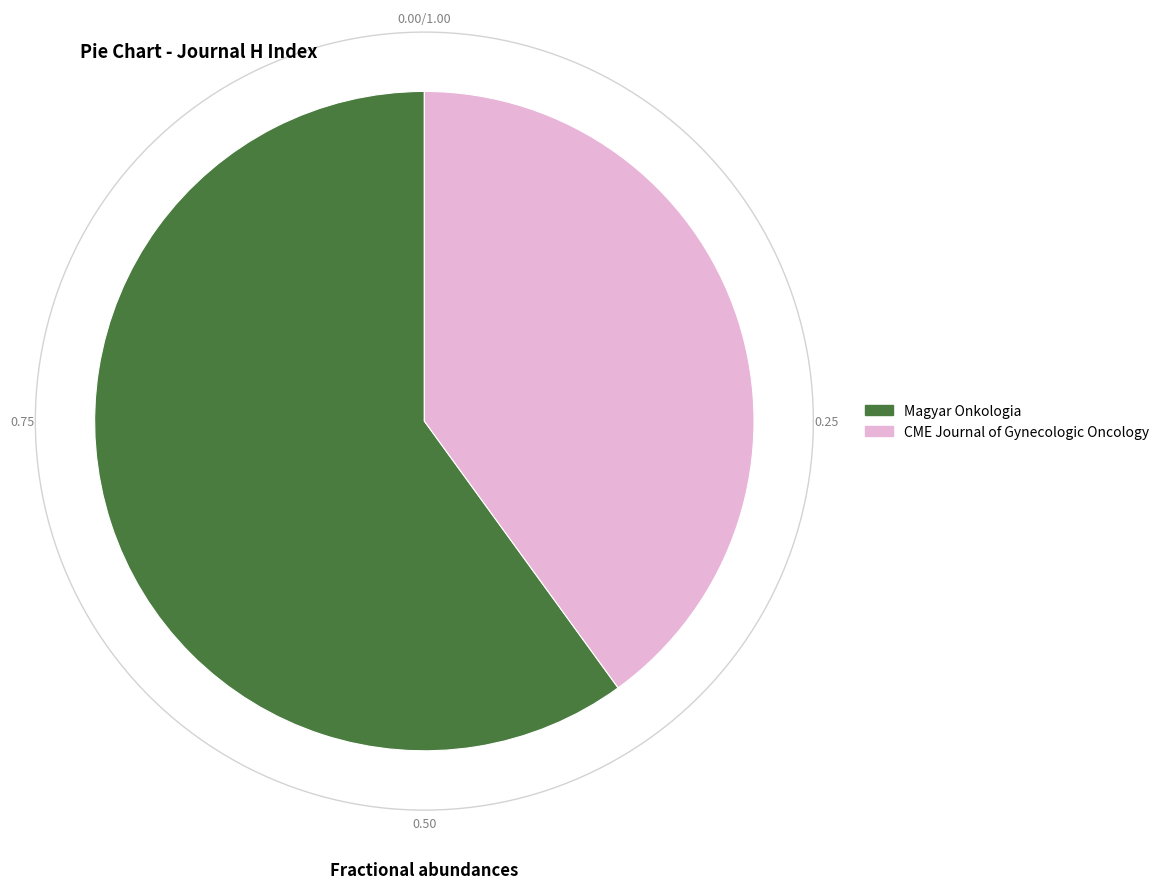

To the nearest percent, what is the difference between the largest and smallest slice percentages?

20%